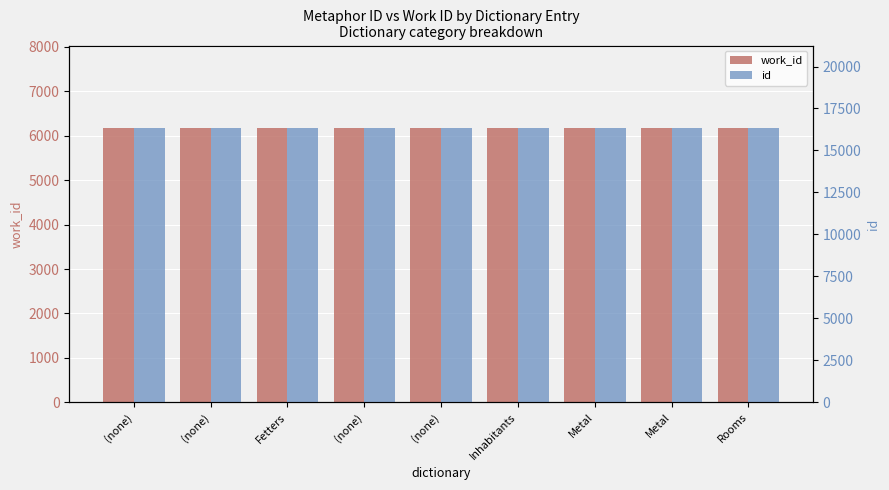

Which category has the highest value in the id series?

Rooms